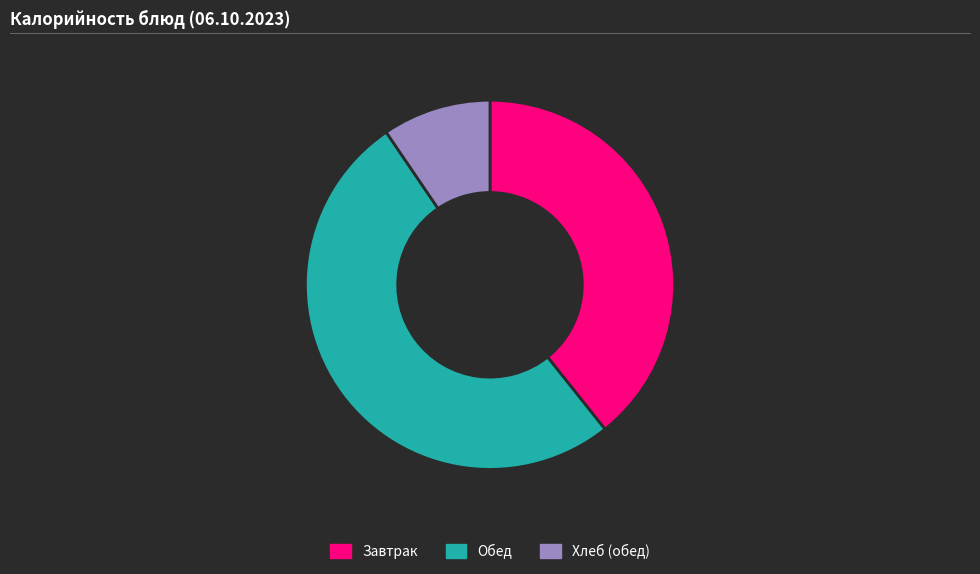

Do Завтрак and Обед together represent more than half of the pie?

Yes